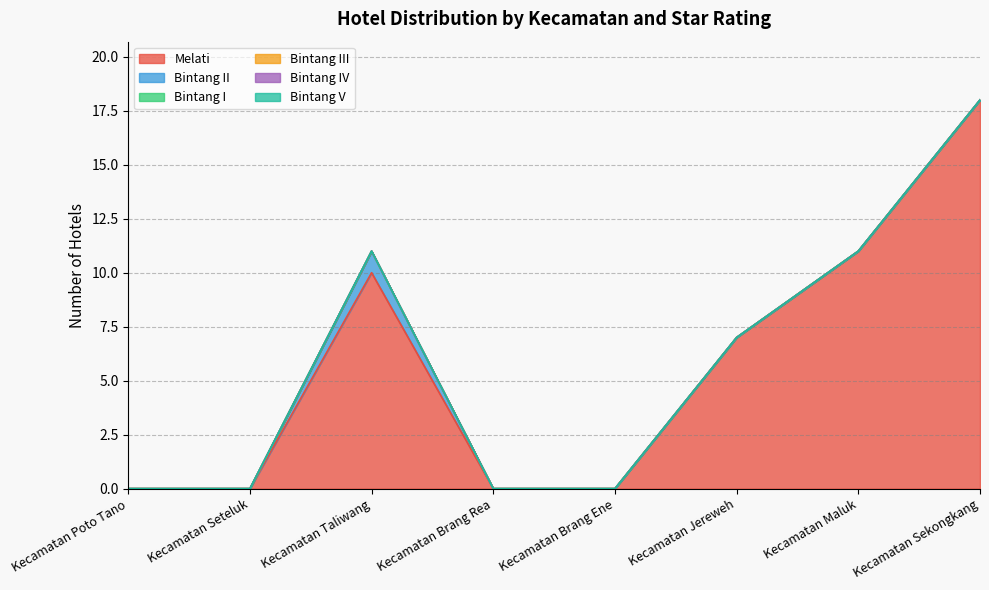

Reading left to right, extract all data points from this chart.

Melati: Kecamatan Poto Tano=0	Kecamatan Seteluk=0	Kecamatan Taliwang=10	Kecamatan Brang Rea=0	Kecamatan Brang Ene=0	Kecamatan Jereweh=7	Kecamatan Maluk=11	Kecamatan Sekongkang=18
Bintang II: Kecamatan Poto Tano=0	Kecamatan Seteluk=0	Kecamatan Taliwang=1	Kecamatan Brang Rea=0	Kecamatan Brang Ene=0	Kecamatan Jereweh=0	Kecamatan Maluk=0	Kecamatan Sekongkang=0
Bintang I: Kecamatan Poto Tano=0	Kecamatan Seteluk=0	Kecamatan Taliwang=0	Kecamatan Brang Rea=0	Kecamatan Brang Ene=0	Kecamatan Jereweh=0	Kecamatan Maluk=0	Kecamatan Sekongkang=0
Bintang III: Kecamatan Poto Tano=0	Kecamatan Seteluk=0	Kecamatan Taliwang=0	Kecamatan Brang Rea=0	Kecamatan Brang Ene=0	Kecamatan Jereweh=0	Kecamatan Maluk=0	Kecamatan Sekongkang=0
Bintang IV: Kecamatan Poto Tano=0	Kecamatan Seteluk=0	Kecamatan Taliwang=0	Kecamatan Brang Rea=0	Kecamatan Brang Ene=0	Kecamatan Jereweh=0	Kecamatan Maluk=0	Kecamatan Sekongkang=0
Bintang V: Kecamatan Poto Tano=0	Kecamatan Seteluk=0	Kecamatan Taliwang=0	Kecamatan Brang Rea=0	Kecamatan Brang Ene=0	Kecamatan Jereweh=0	Kecamatan Maluk=0	Kecamatan Sekongkang=0